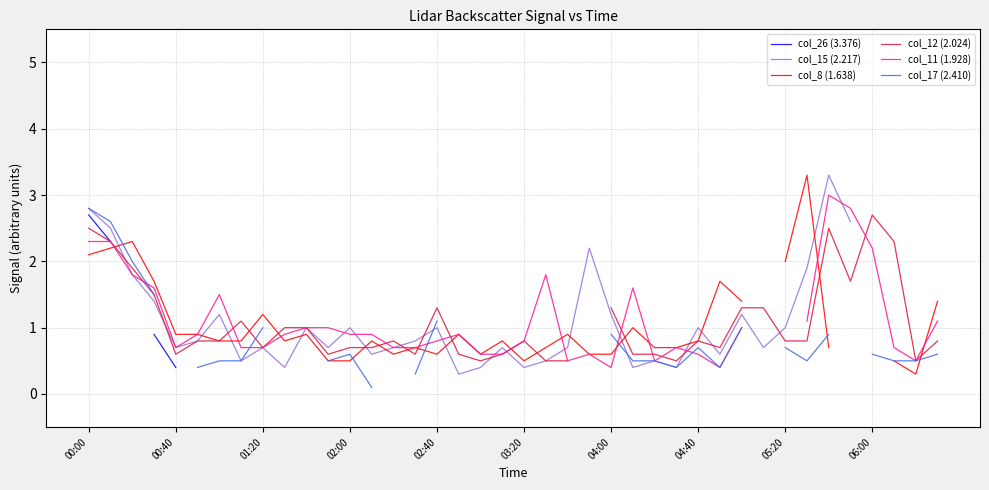

What is the minimum value shown in the chart?

0.1